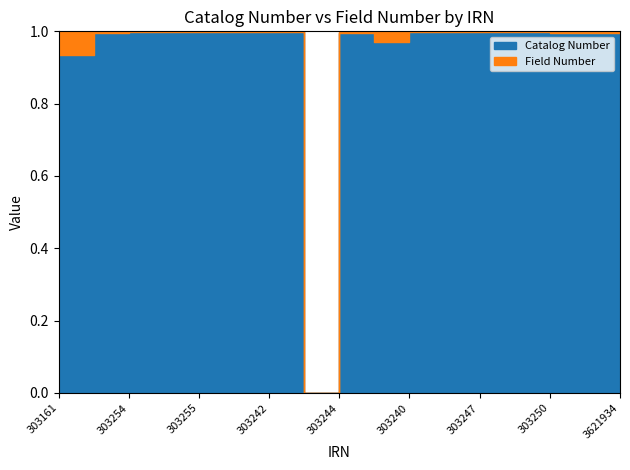

Where is the first local maximum for Field Number?

303256